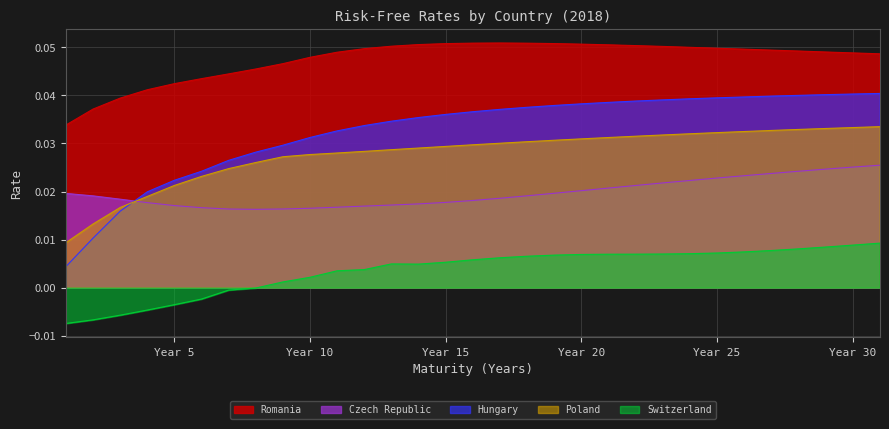

How many categories are shown in the chart?

31